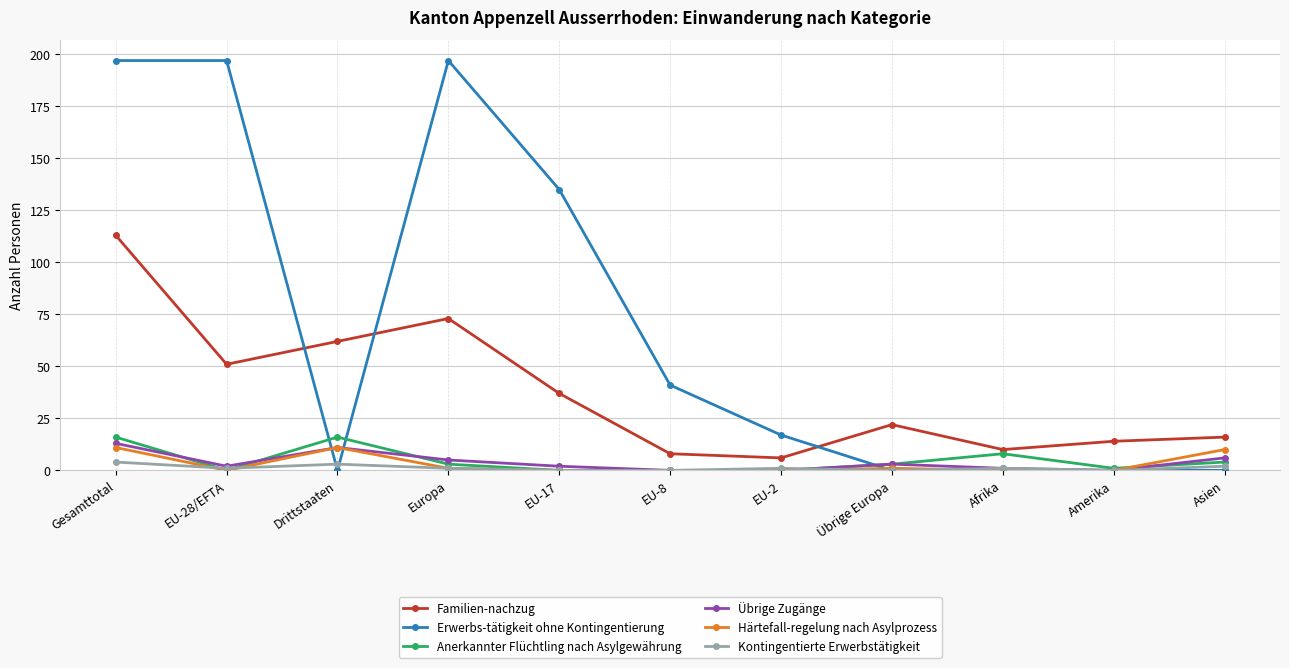

What position from the right is Amerika?

2